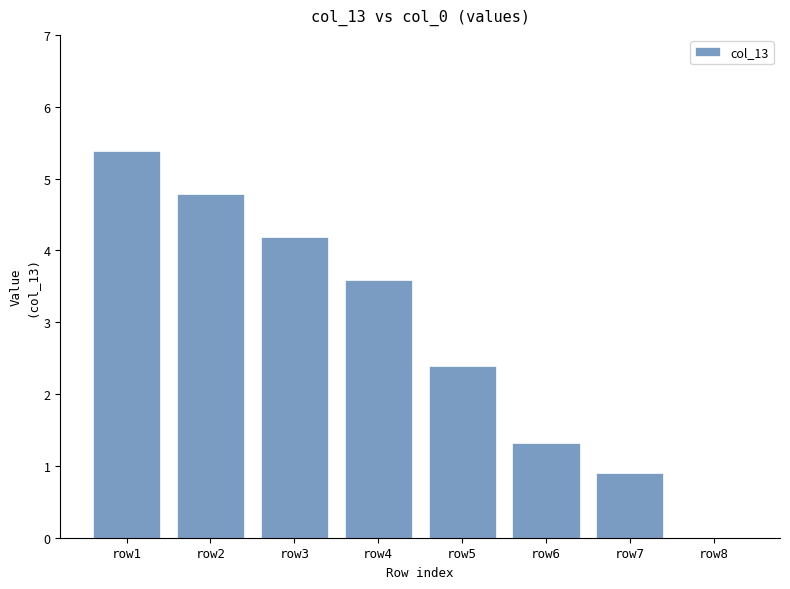

The value at row2 is 6.7. True or false?

False